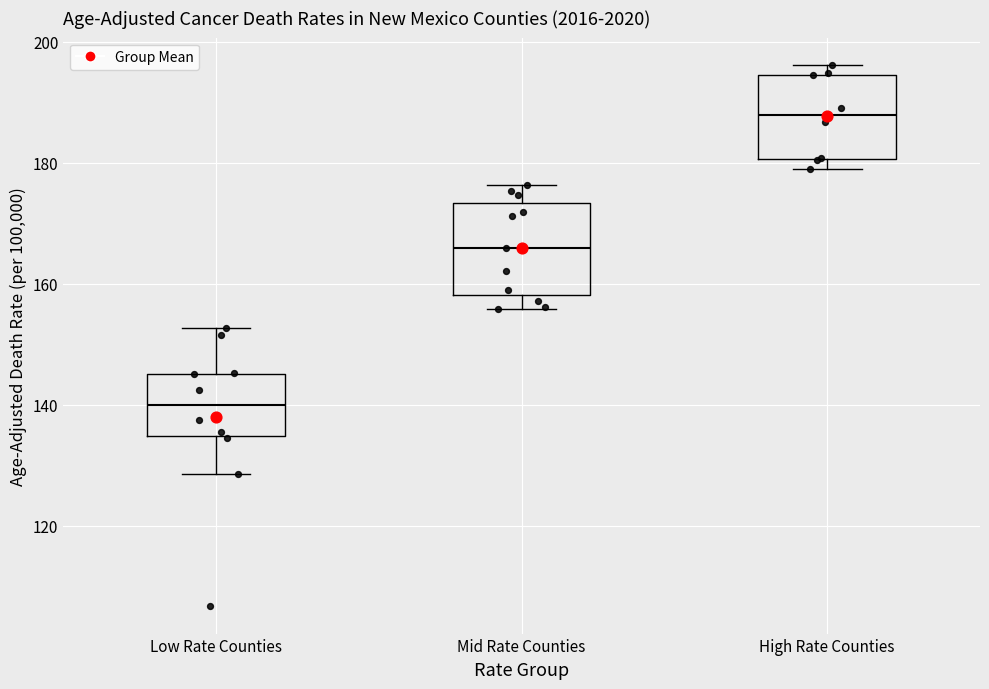

Reading left to right, transcribe this box plot: for each box, give where its median line is, the range the box spans, and where its two whiskers end, as read against the y-axis. The values are not printed on the chart, so give them approximately, as read against the axis.

Low Rate Counties: median 140, box 134 to 146, whiskers 128 to 152
Mid Rate Counties: median 166, box 158 to 174, whiskers 156 to 176
High Rate Counties: median 188, box 180 to 194, whiskers 178 to 196